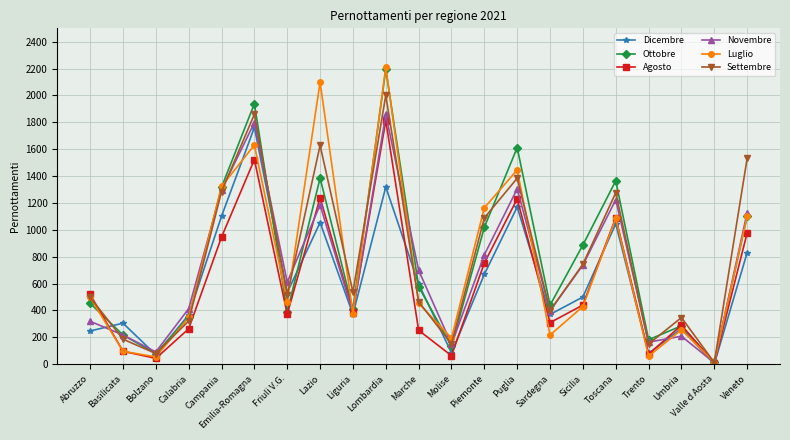

Which label corresponds to the smallest value in the chart?

Valle d Aosta